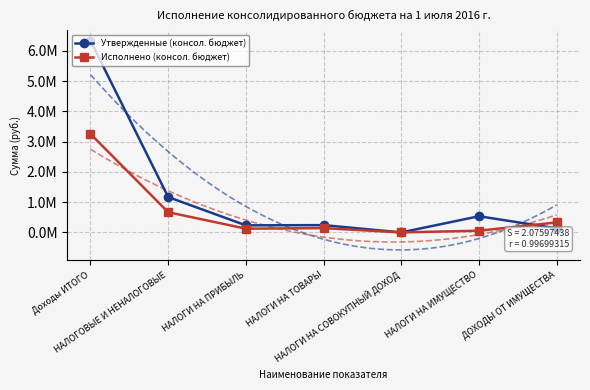

True or false: Утвержденные (консол. бюджет) and Исполнено (консол. бюджет) intersect in this chart.

True